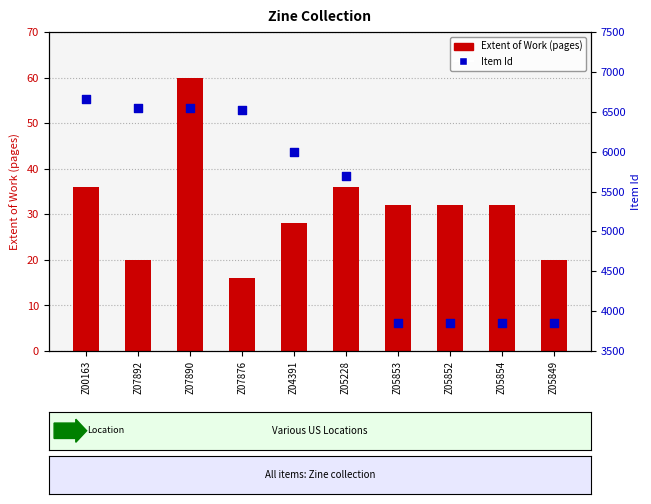

At how many categories does at least one series exceed 5551?

6